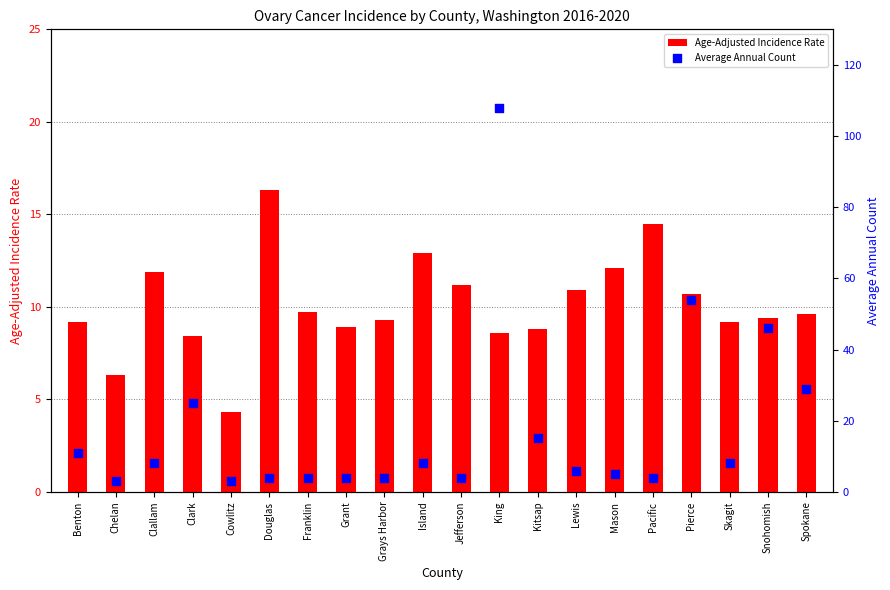

At how many categories does at least one series exceed 29?

3